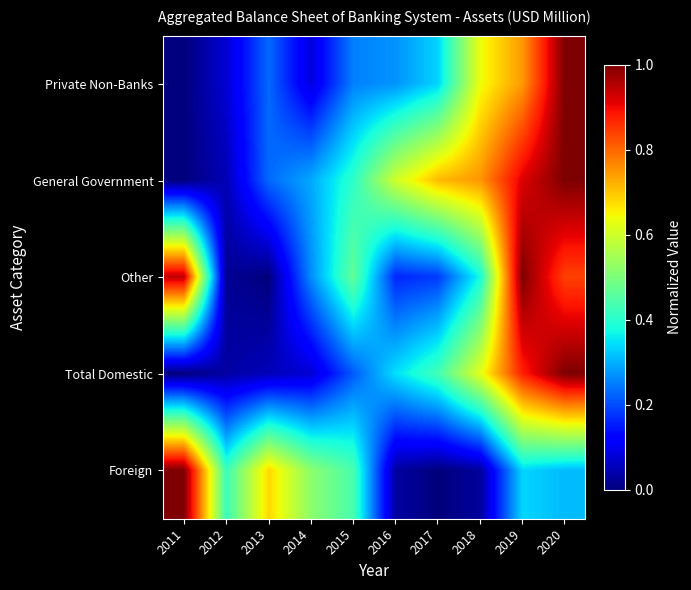

At which category is the sum across all series the highest?

2020